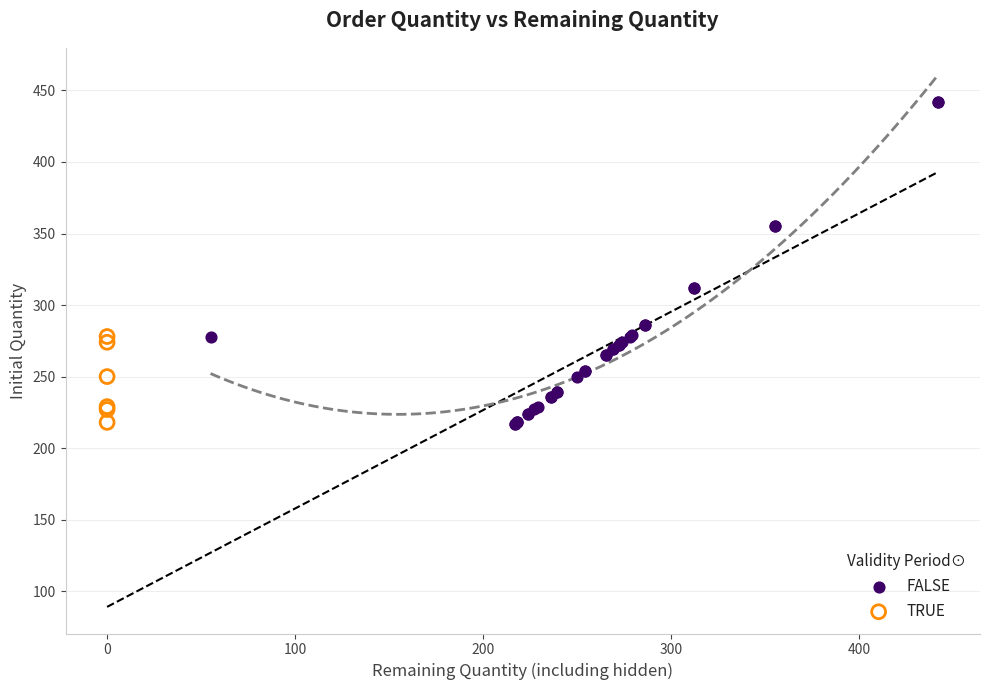

Which series reaches the maximum Y coordinate?

FALSE